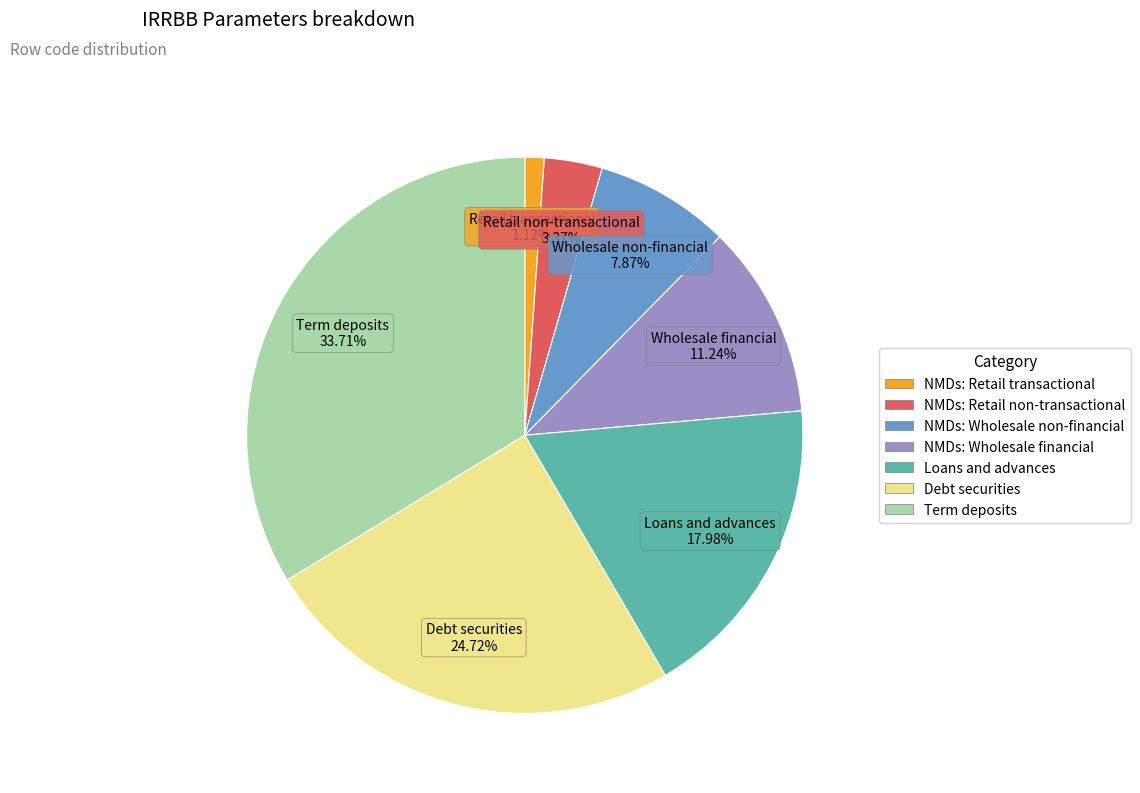

What percentage is the Loans and advances slice, to the nearest percent?

18%